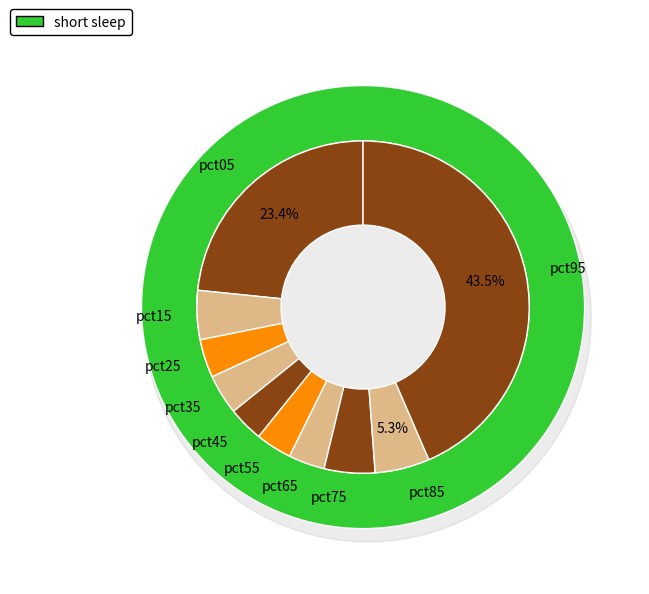

To the nearest percent, what is the combined percentage of pct95 and pct35?

47%